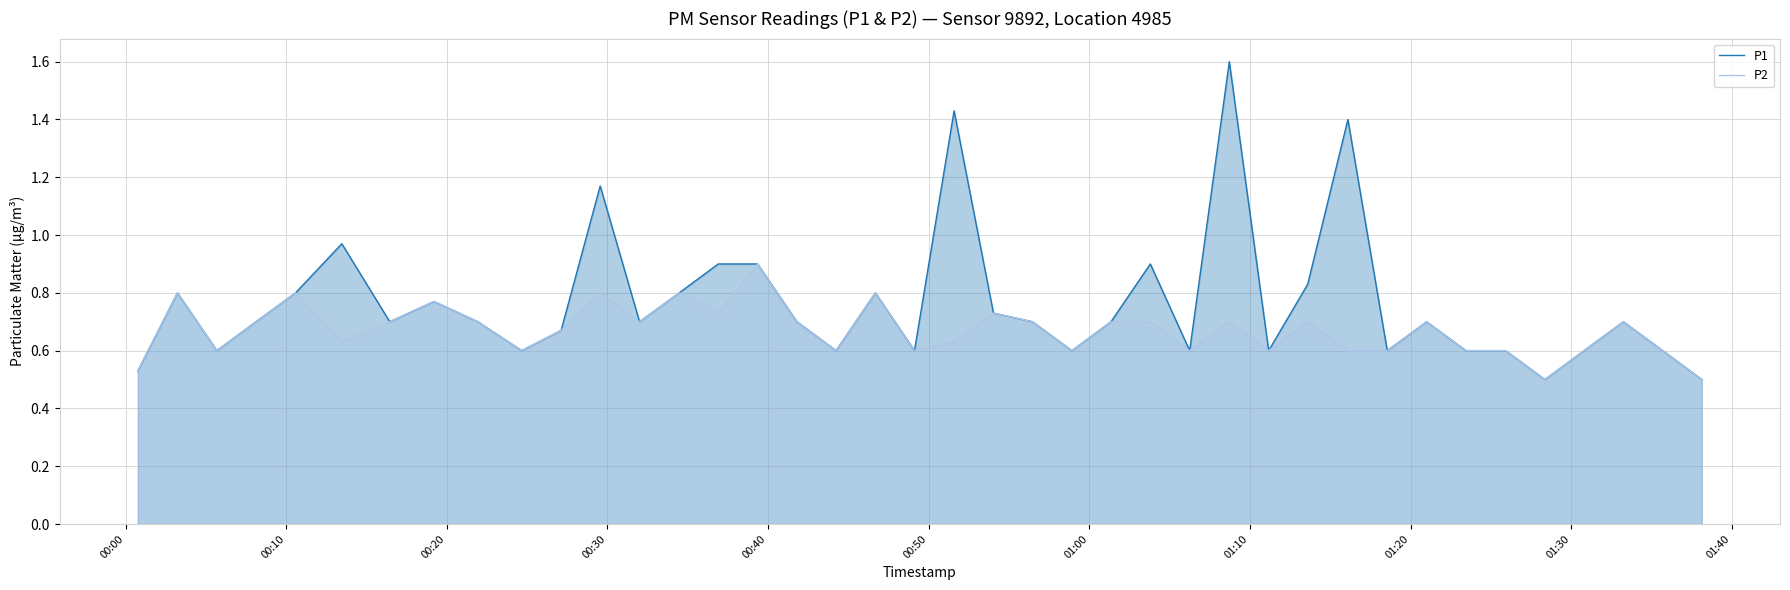

Reading left to right, what are all the values shown in this chart?

P1: 0.5	0.8	0.6	0.7	0.8	1.0	0.7	0.8	0.7	0.6	0.7	1.2	0.7	0.8	0.9	0.9	0.7	0.6	0.8	0.6	1.4	0.7	0.7	0.6	0.7	0.9	0.6	1.6	0.6	0.8	1.4	0.6	0.7	0.6	0.6	0.5	0.6	0.7	0.6	0.5
P2: 0.5	0.8	0.6	0.7	0.8	0.6	0.7	0.8	0.7	0.6	0.7	0.8	0.7	0.8	0.7	0.9	0.7	0.6	0.8	0.6	0.6	0.7	0.7	0.6	0.7	0.7	0.6	0.7	0.6	0.7	0.6	0.6	0.7	0.6	0.6	0.5	0.6	0.7	0.6	0.5